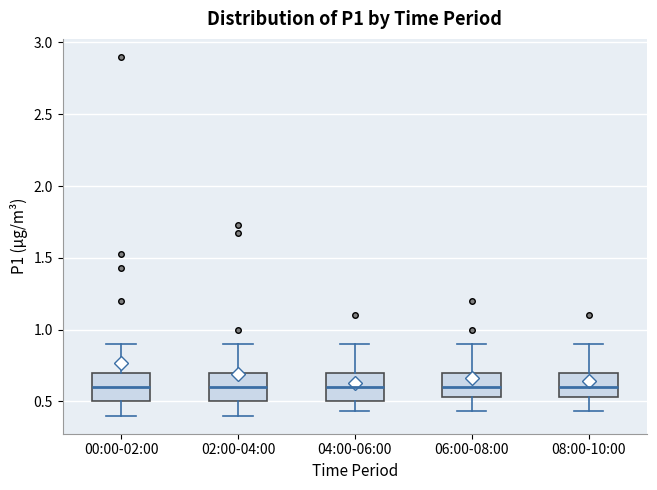

Reading left to right, transcribe this box plot: for each box, give where its median line is, the range the box spans, and where its two whiskers end, as read against the y-axis. The values are not printed on the chart, so give them approximately, as read against the axis.

00:00-02:00: median 0.60, box 0.50 to 0.70, whiskers 0.40 to 0.90
02:00-04:00: median 0.60, box 0.50 to 0.70, whiskers 0.40 to 0.90
04:00-06:00: median 0.60, box 0.50 to 0.70, whiskers 0.45 to 0.90
06:00-08:00: median 0.60, box 0.55 to 0.70, whiskers 0.45 to 0.90
08:00-10:00: median 0.60, box 0.55 to 0.70, whiskers 0.45 to 0.90